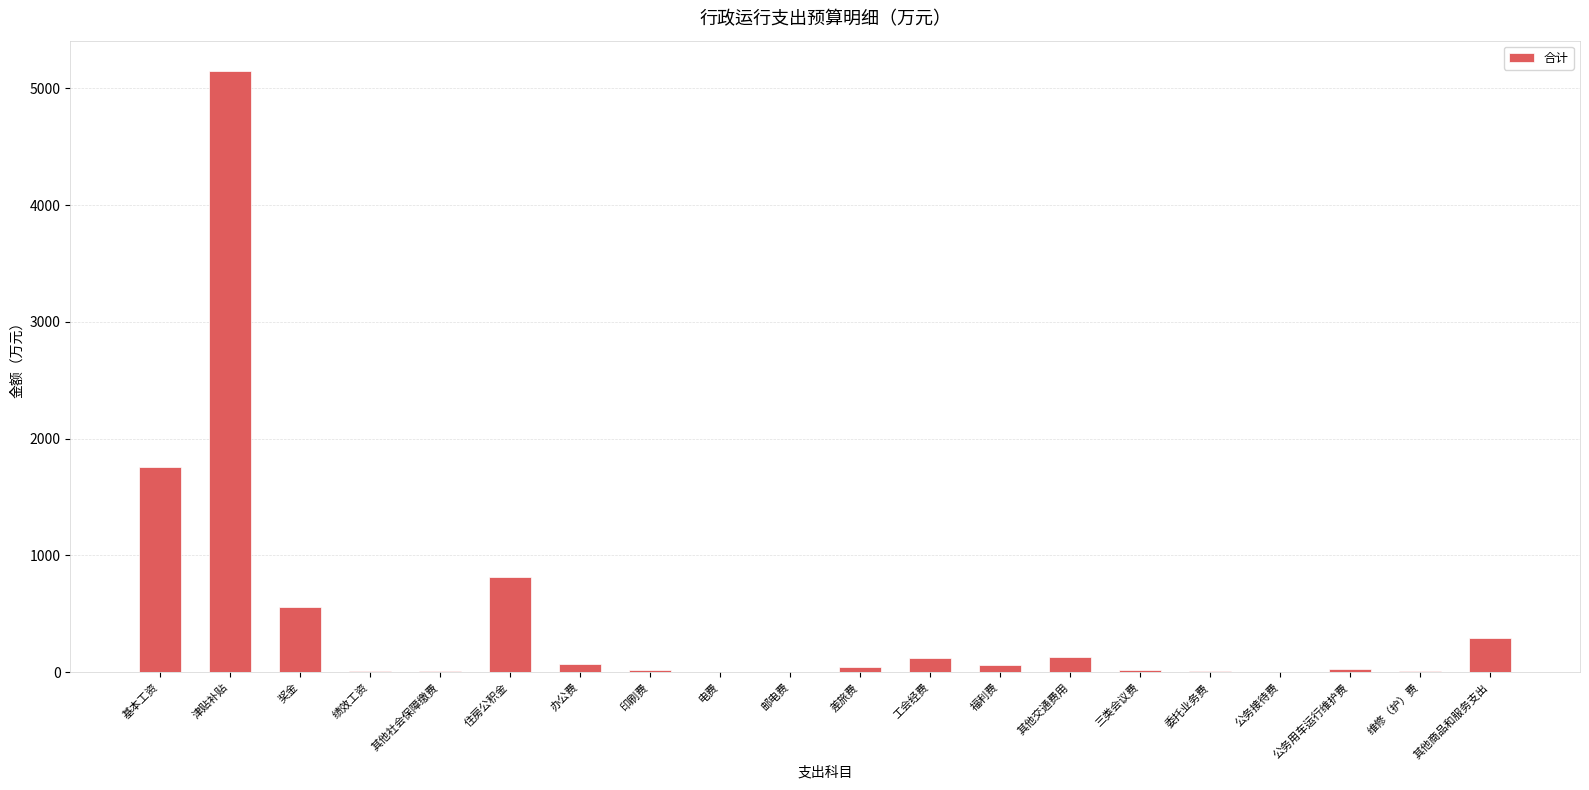

True or false: the data shows 296.4 at 住房公积金.

False